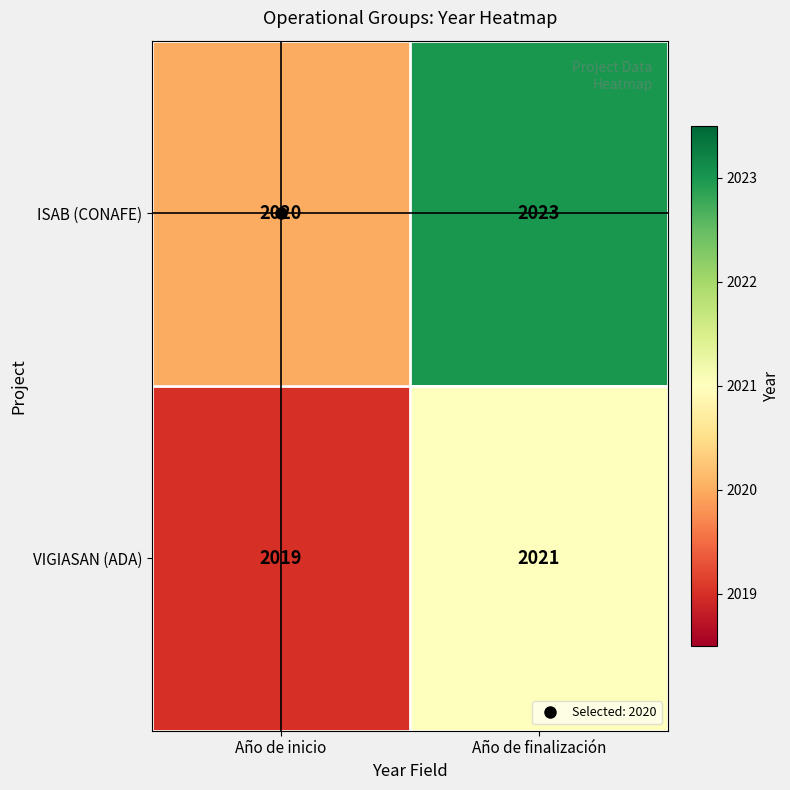

What is the average value of the ISAB (CONAFE) series?

2022